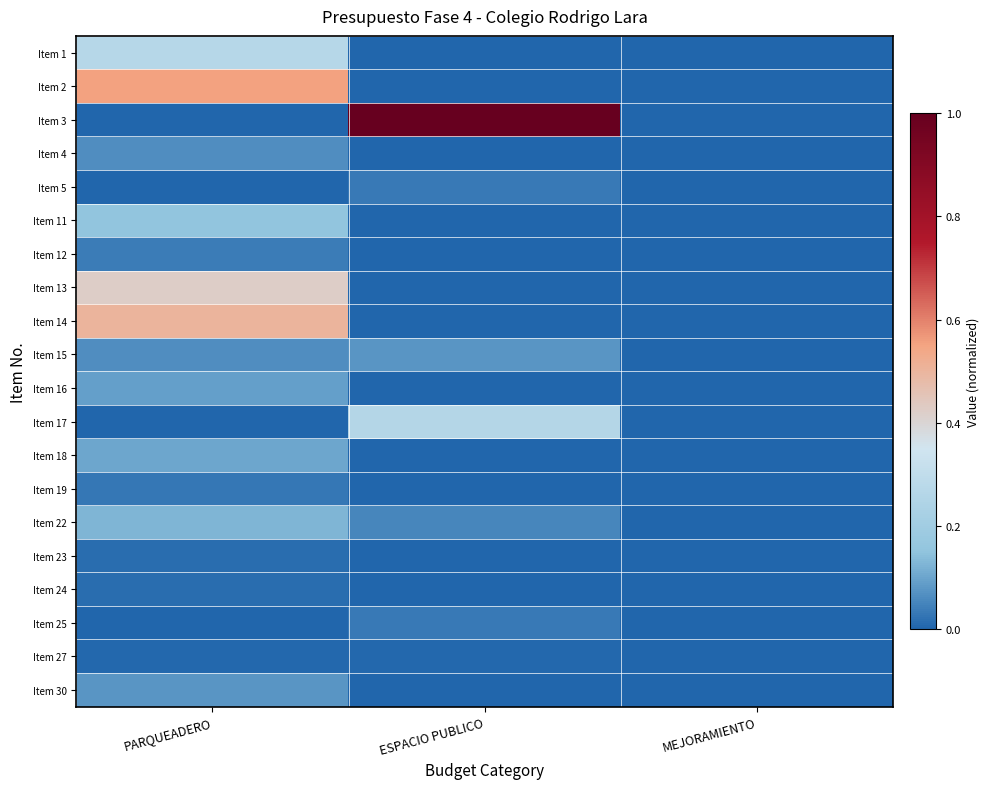

Which has a higher value, MEJORAMIENTO or ESPACIO PUBLICO?

MEJORAMIENTO